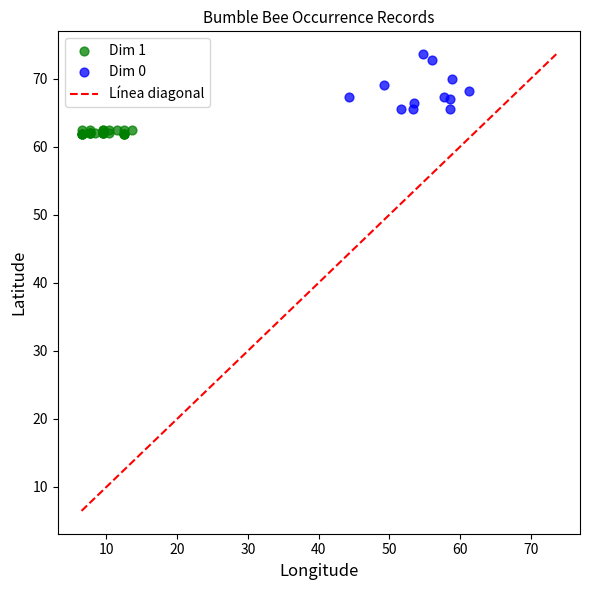

Which series reaches the minimum Y coordinate?

Dim 1